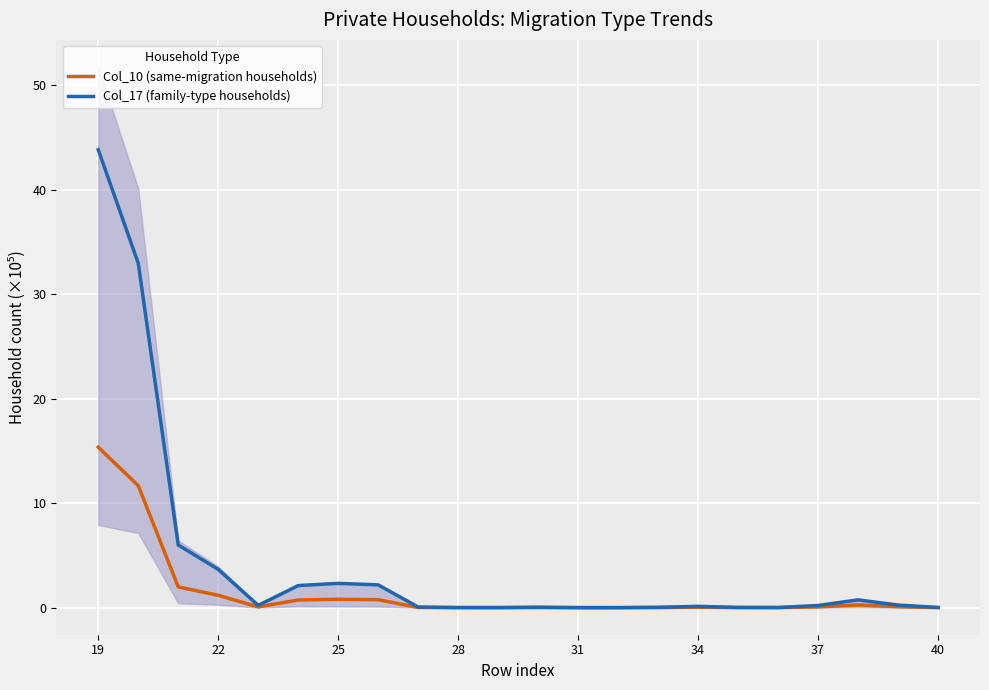

At which label does Col_17 (family-type households) reach its peak?

19